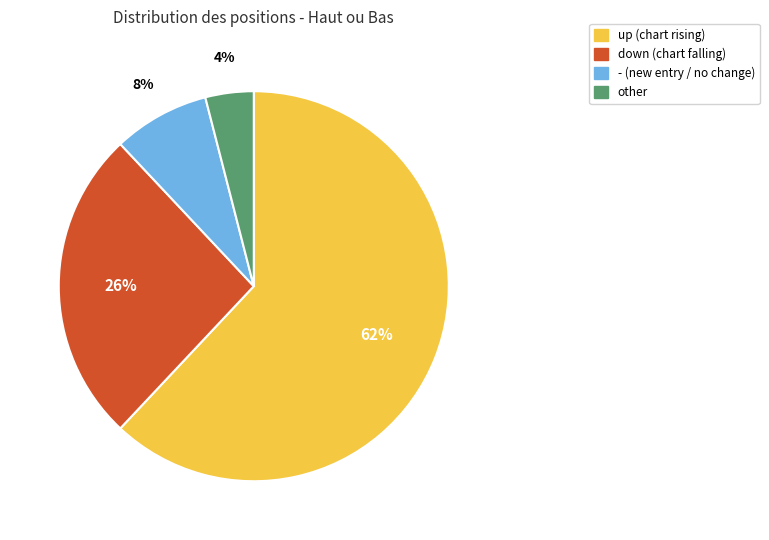

Is the sum of up and - greater than half?

Yes